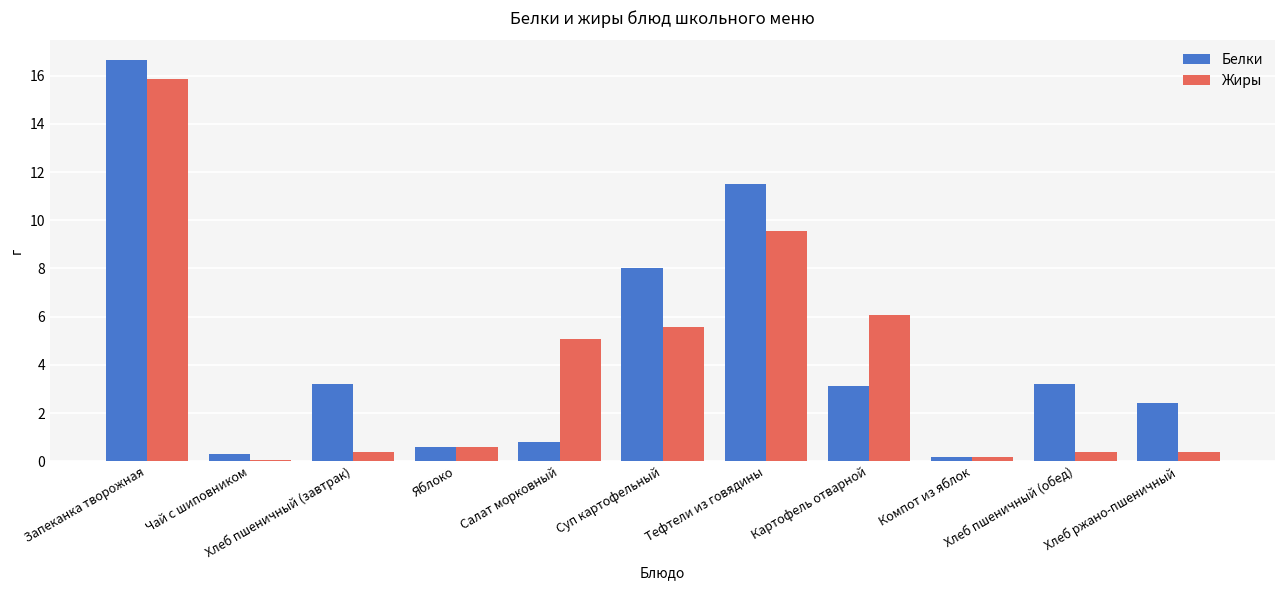

At which label is Жиры closest to 7?

Картофель отварной